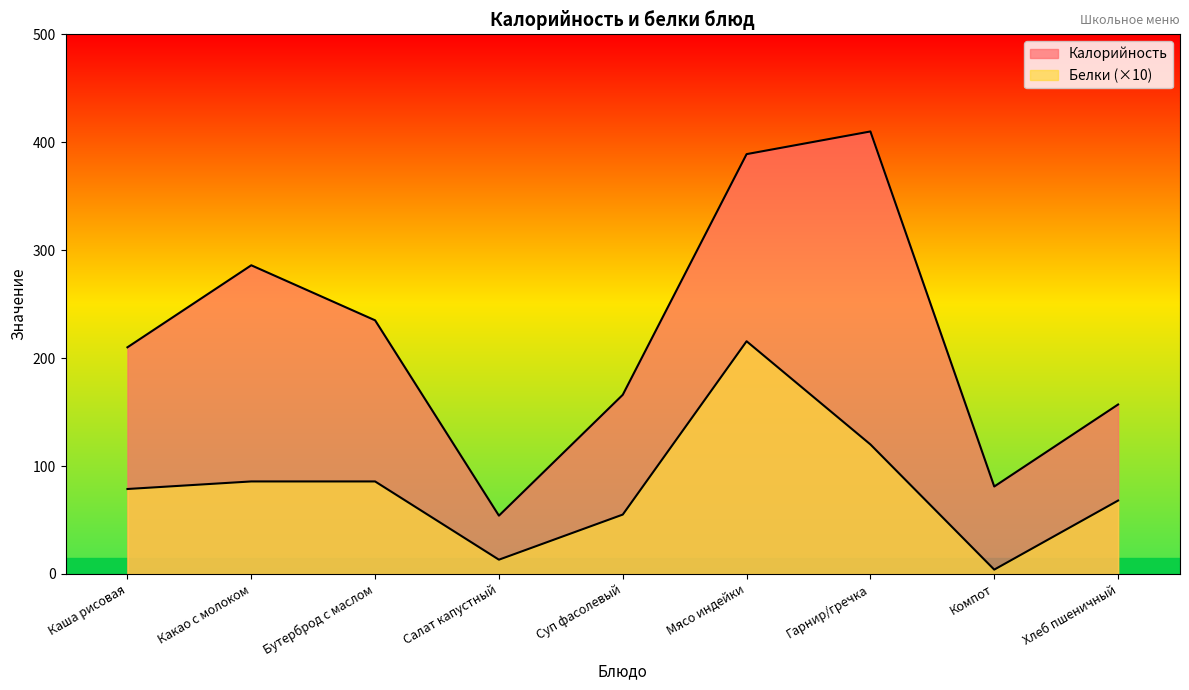

Rank the categories by Калорийность value from lowest to highest.

Салат капустный, Компот, Хлеб пшеничный, Суп фасолевый, Каша рисовая, Бутерброд с маслом, Какао с молоком, Мясо индейки, Гарнир/гречка